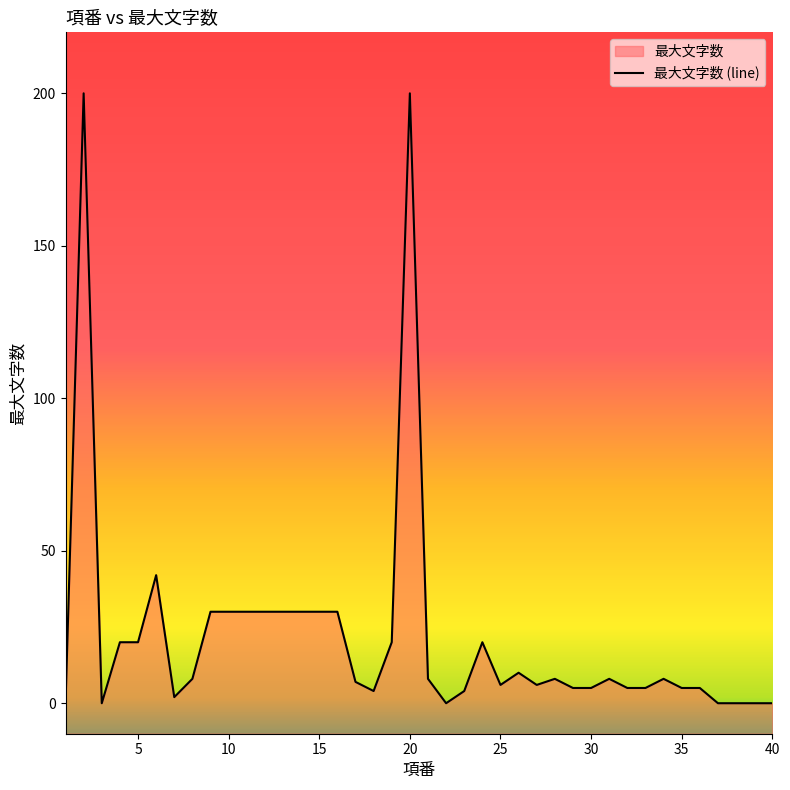

How many interior local peaks (higher than both neighbors) does the data have?

8